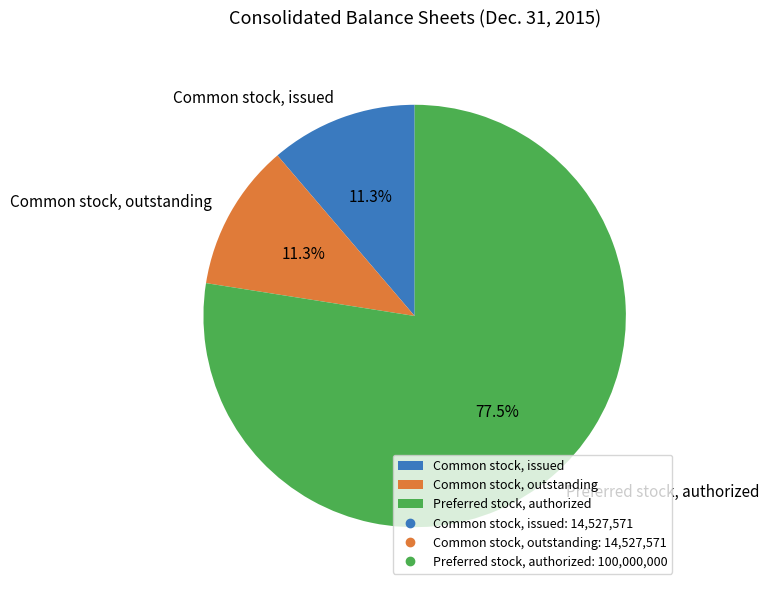

What is the largest slice in the pie chart?

Preferred stock, authorized